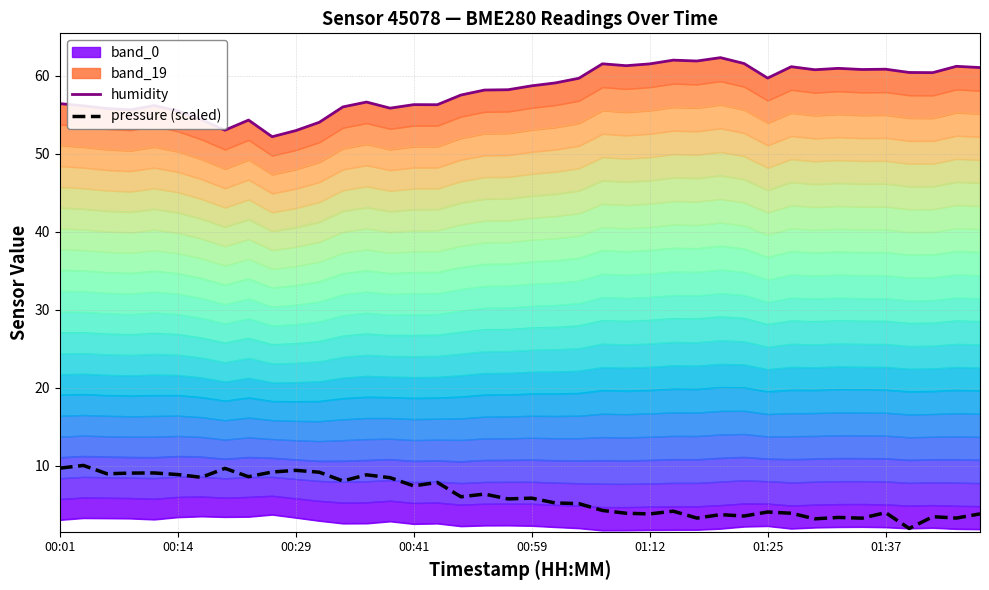

How many interior local valleys does the humidity series have?

11